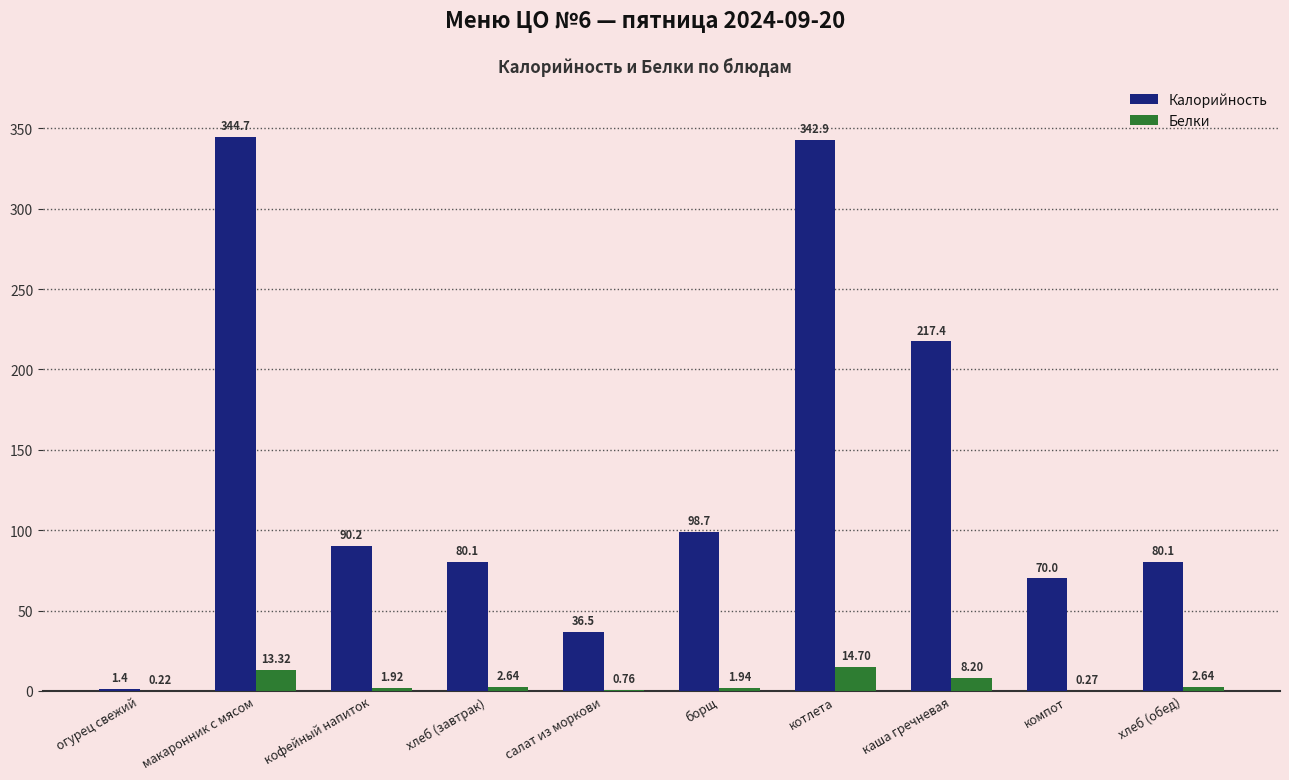

True or false: Калорийность has a value of 1.4 at огурец свежий.

True